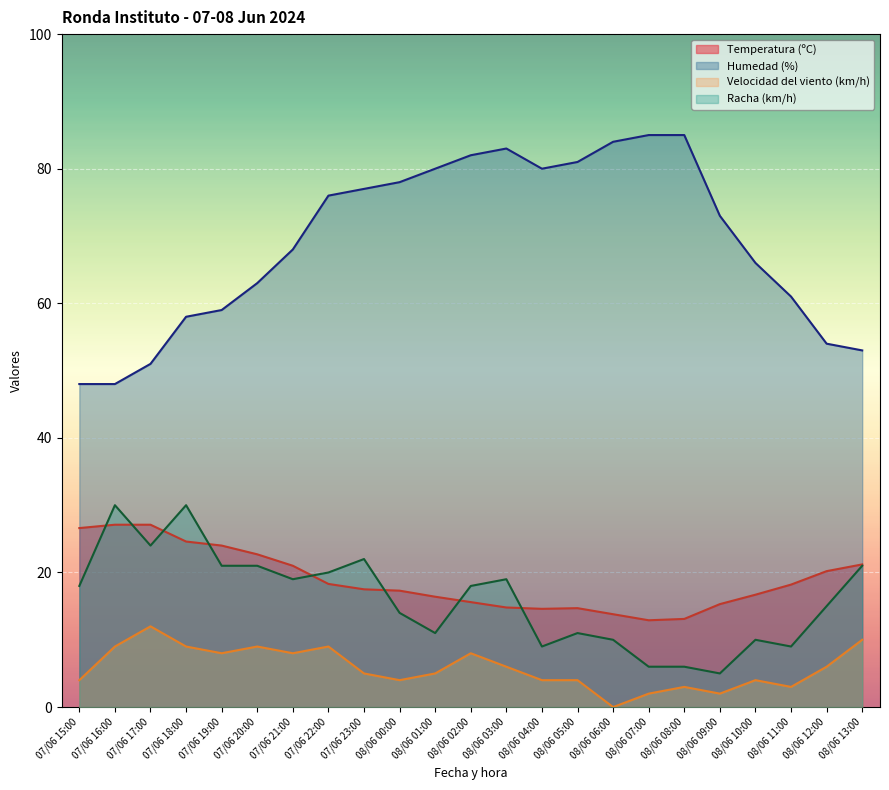

Is it true that Temperatura (ºC) equals 13.8 at 08/06 06:00?

True